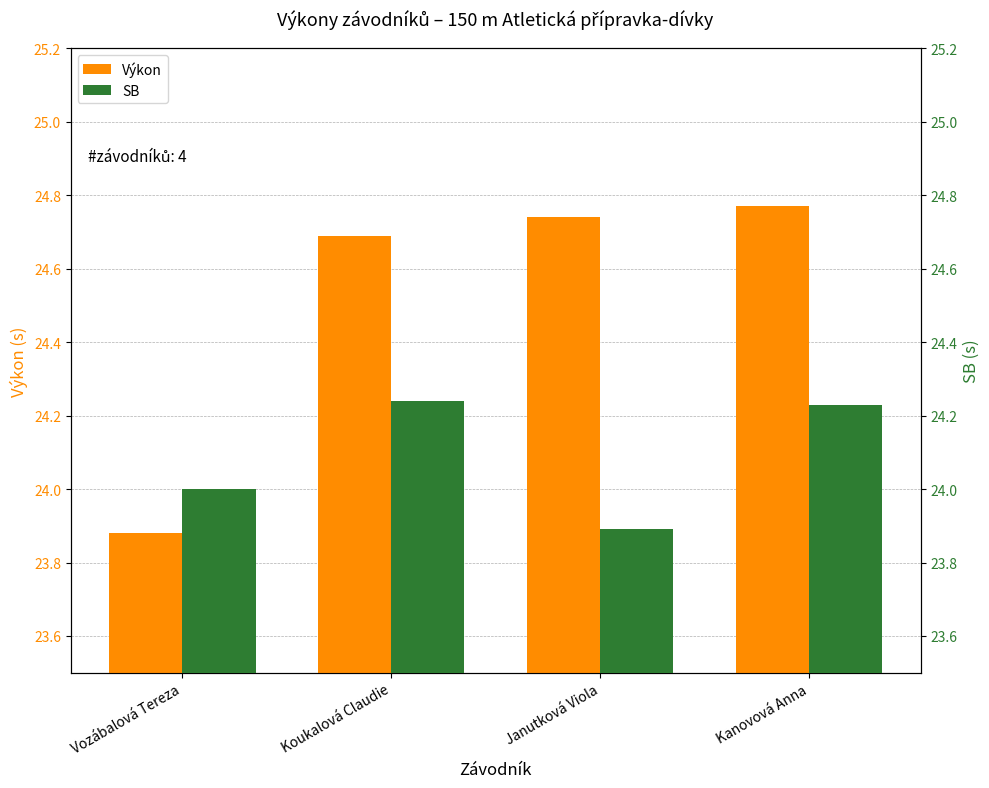

How many bars are there in total?

8